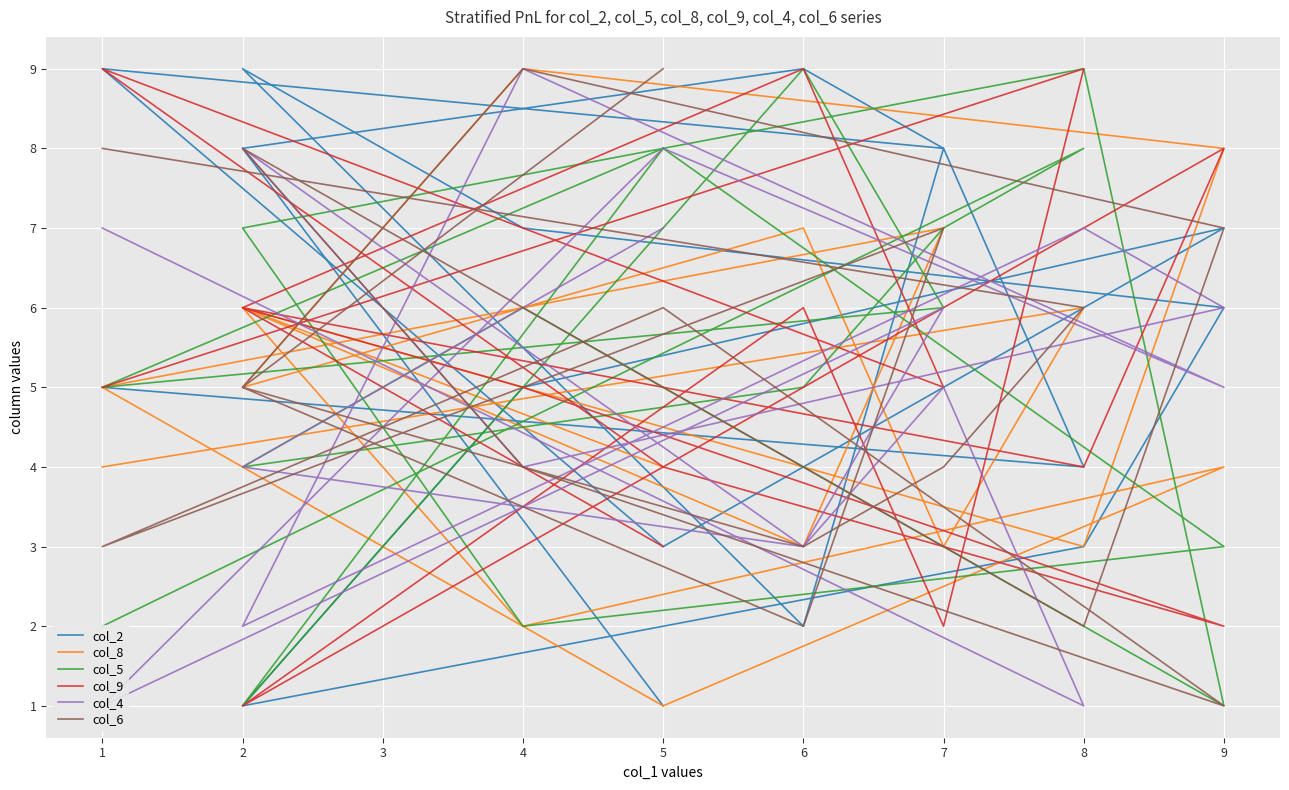

Which series ends up on top after the final intersection of col_6 and col_8?

col_6